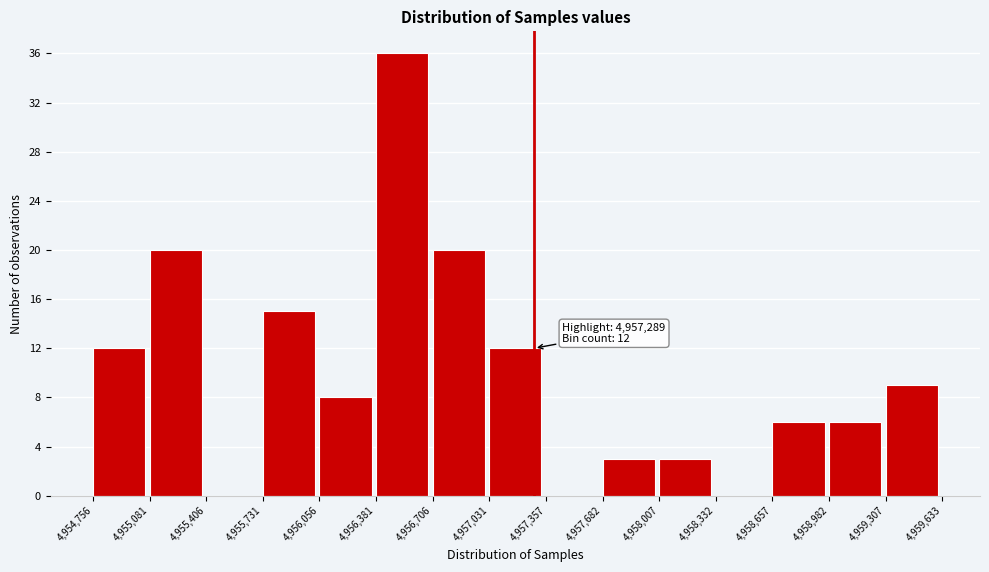

Which range on the x-axis has the tallest bar?

4,956,381 to 4,956,706